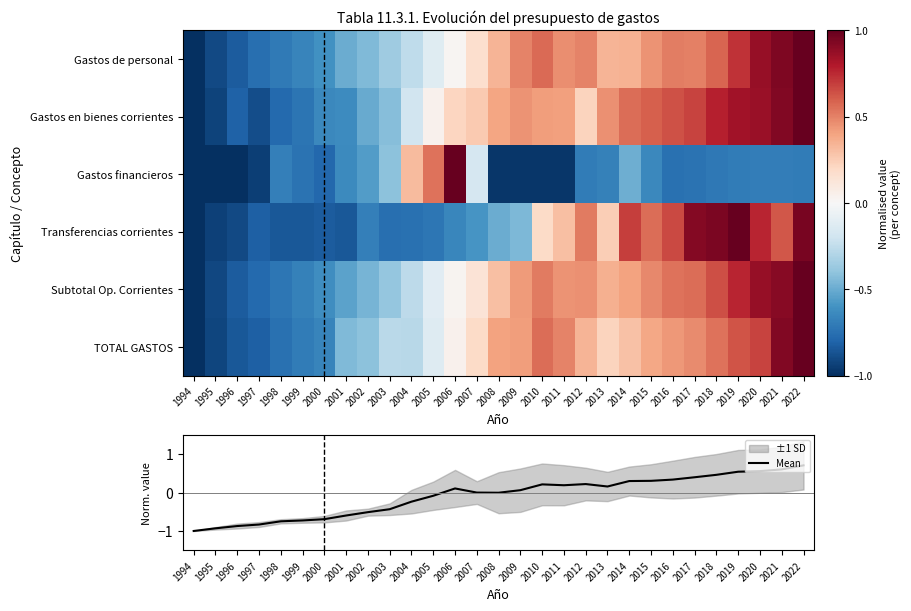

The Mean series shows -0.5 at 2002. True or false?

True